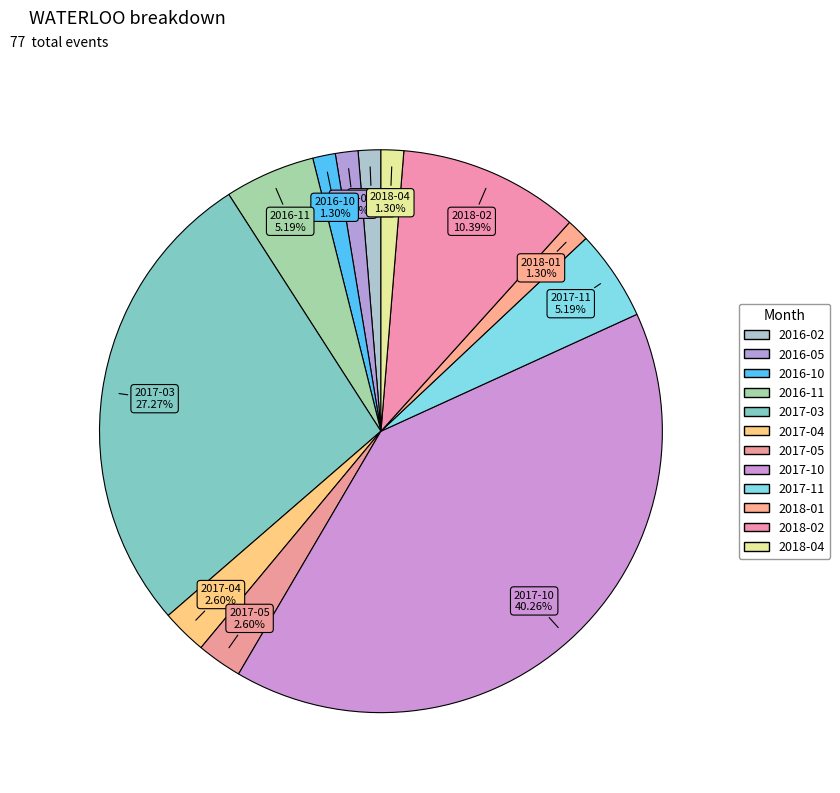

To the nearest percent, what is the average slice percentage?

8%